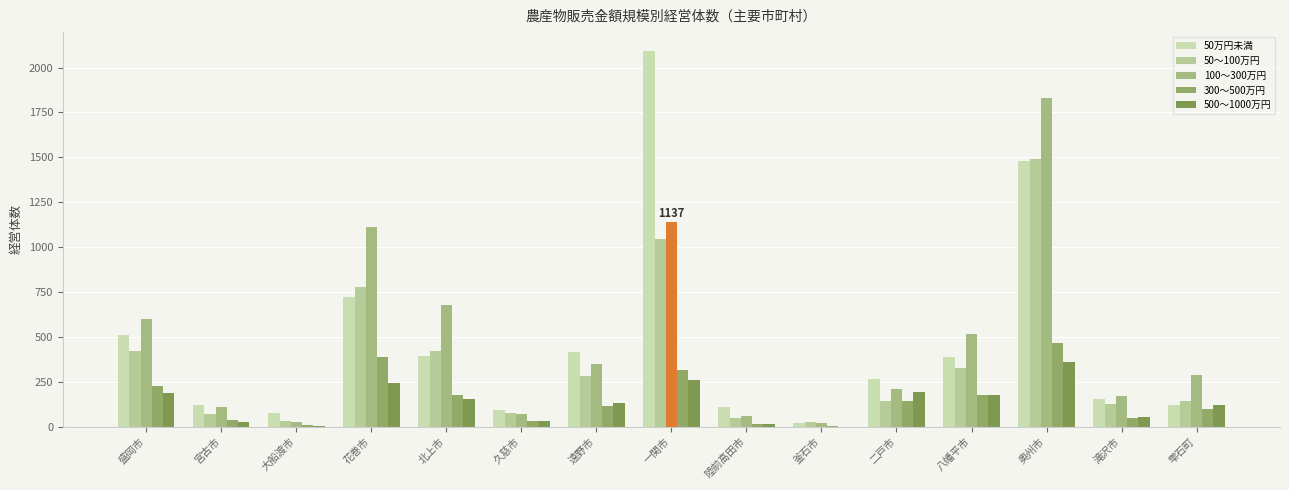

How many groups of bars are there?

15